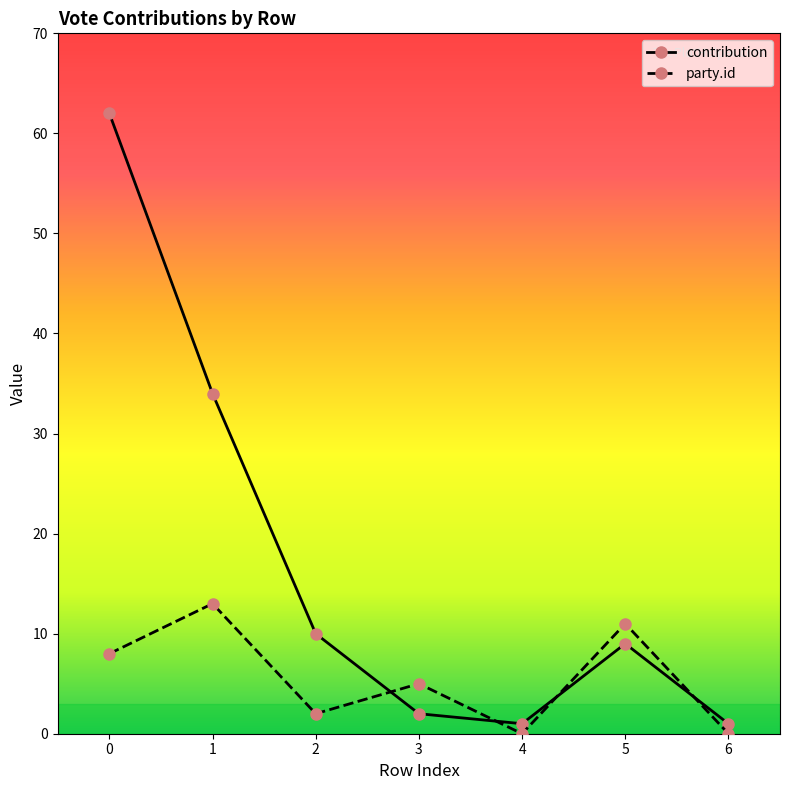

In contribution, how many points are lower than both neighbors (excluding endpoints)?

1